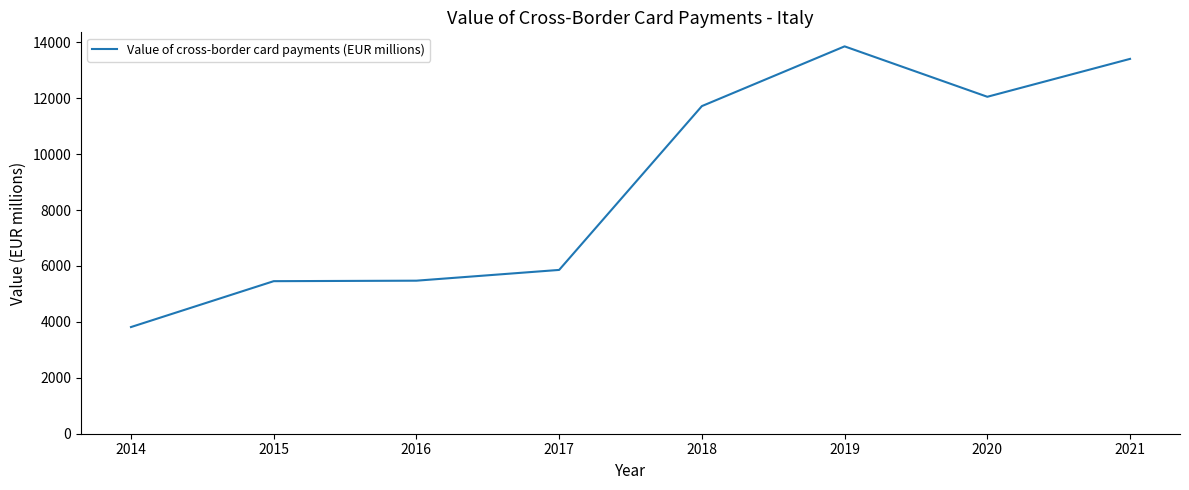

How many lines are shown in the chart?

1